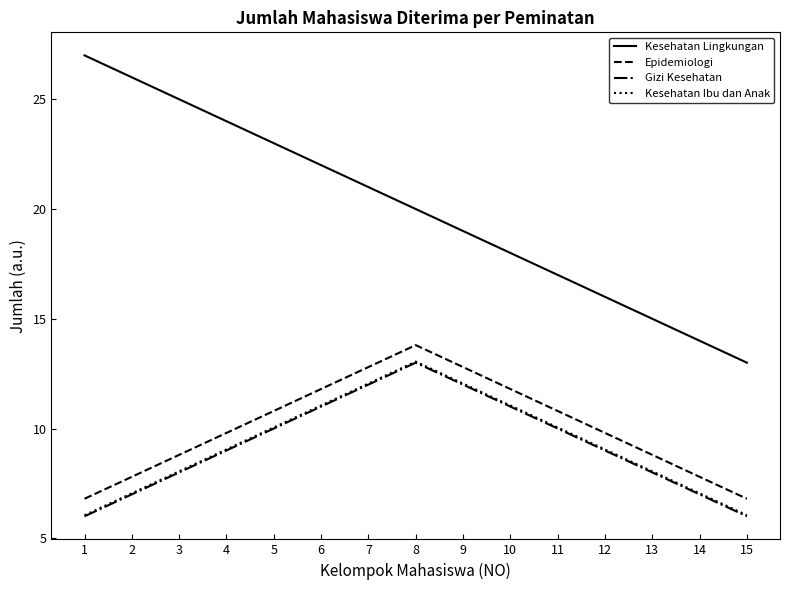

What is the sum of the Kesehatan Ibu dan Anak values at 5 and 8?

23.1